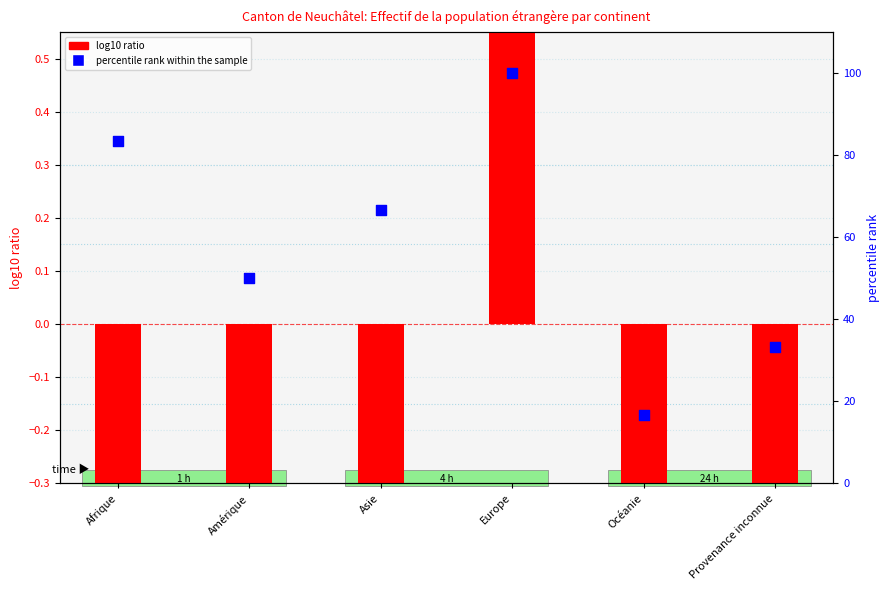

Which series contains the lowest Y value?

log10 ratio